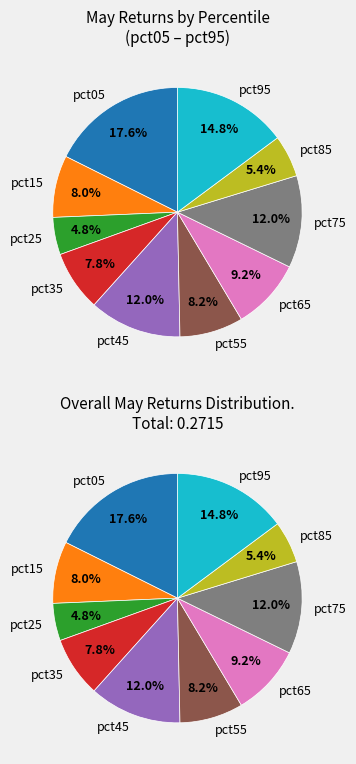

What percentage is the pct25 slice, to the nearest percent?

5%